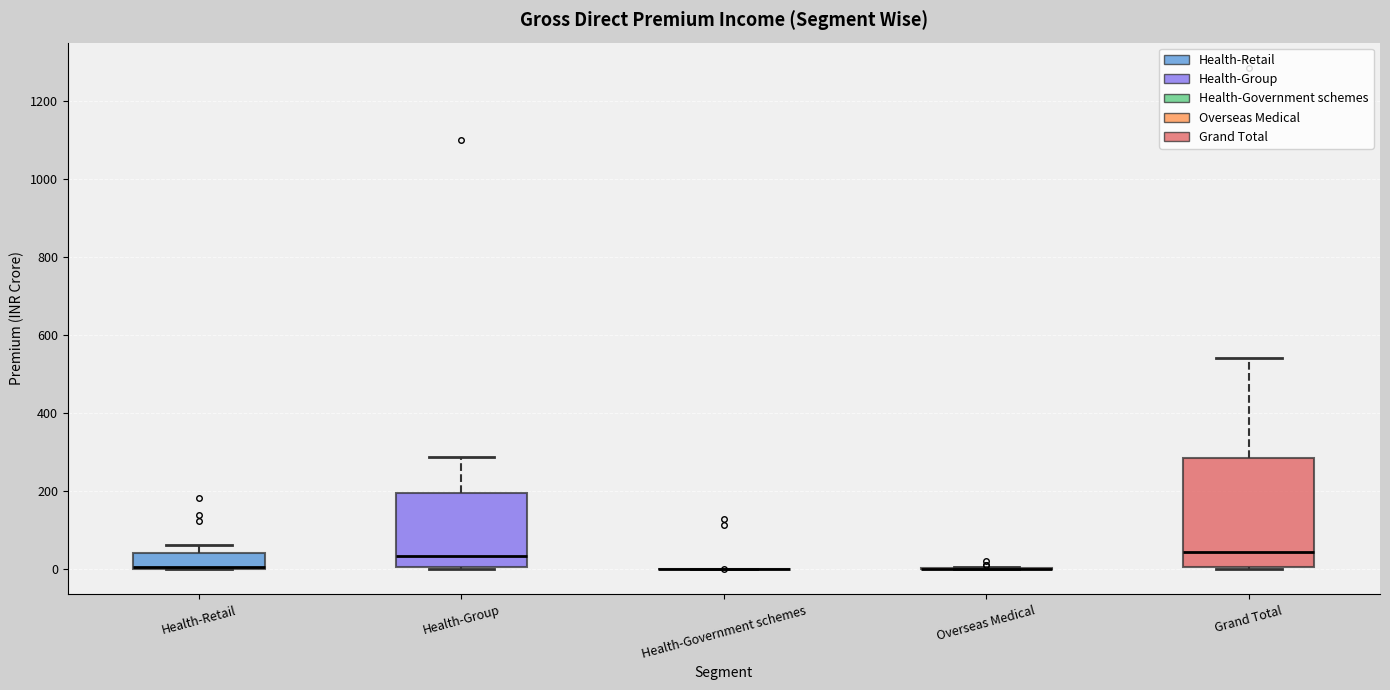

Reading left to right, transcribe this box plot: for each box, give where its median line is, the range the box spans, and where its two whiskers end, as read against the y-axis. The values are not printed on the chart, so give them approximately, as read against the axis.

Health-Retail: median 0 (drawn on the box's lower edge), box 0 to 40, whiskers 0 to 60
Health-Group: median 40, box 0 to 200, whiskers 0 to 280
Health-Government schemes: box collapsed to a line at 0, whiskers 0 to 0
Overseas Medical: box collapsed to a line at 0, whiskers 0 to 0
Grand Total: median 40, box 0 to 280, whiskers 0 to 540